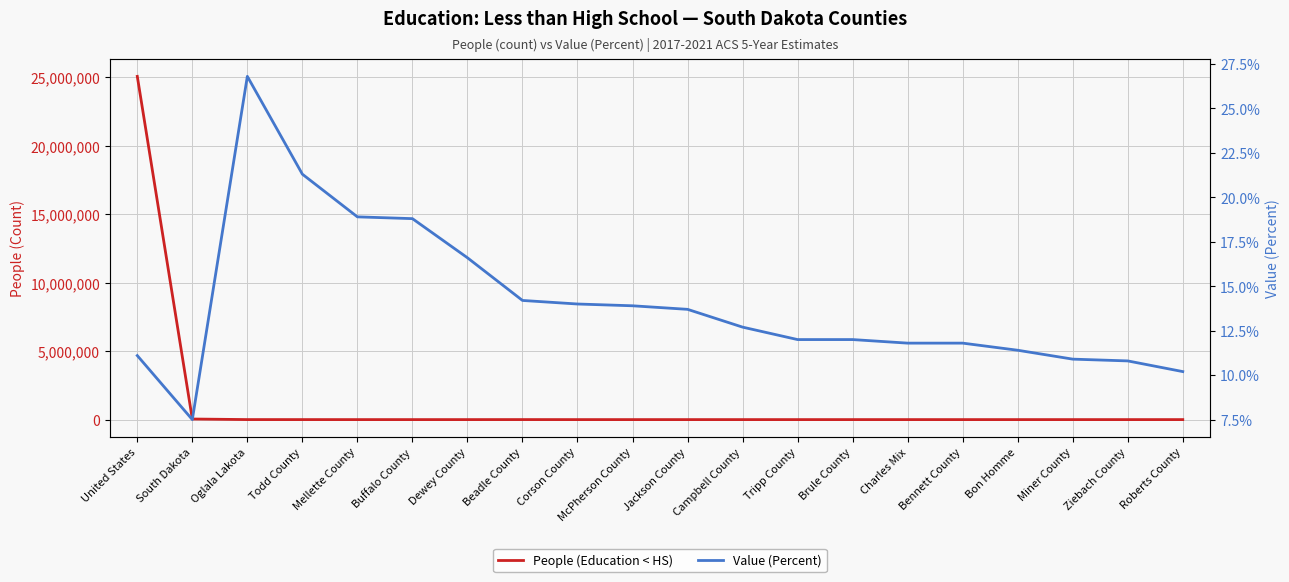

At which label is People (Education < HS) closest to 12525245?

South Dakota